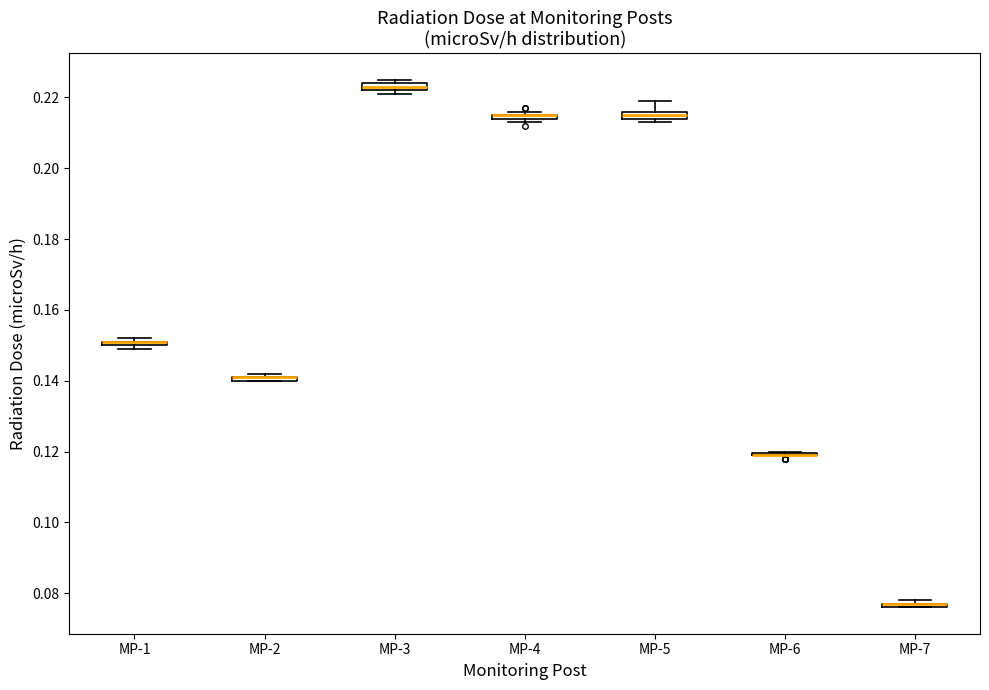

Where is the upper edge of the box for MP-7 on the y-axis? The values are not printed on the chart, so give them approximately, as read against the axis.

0.078